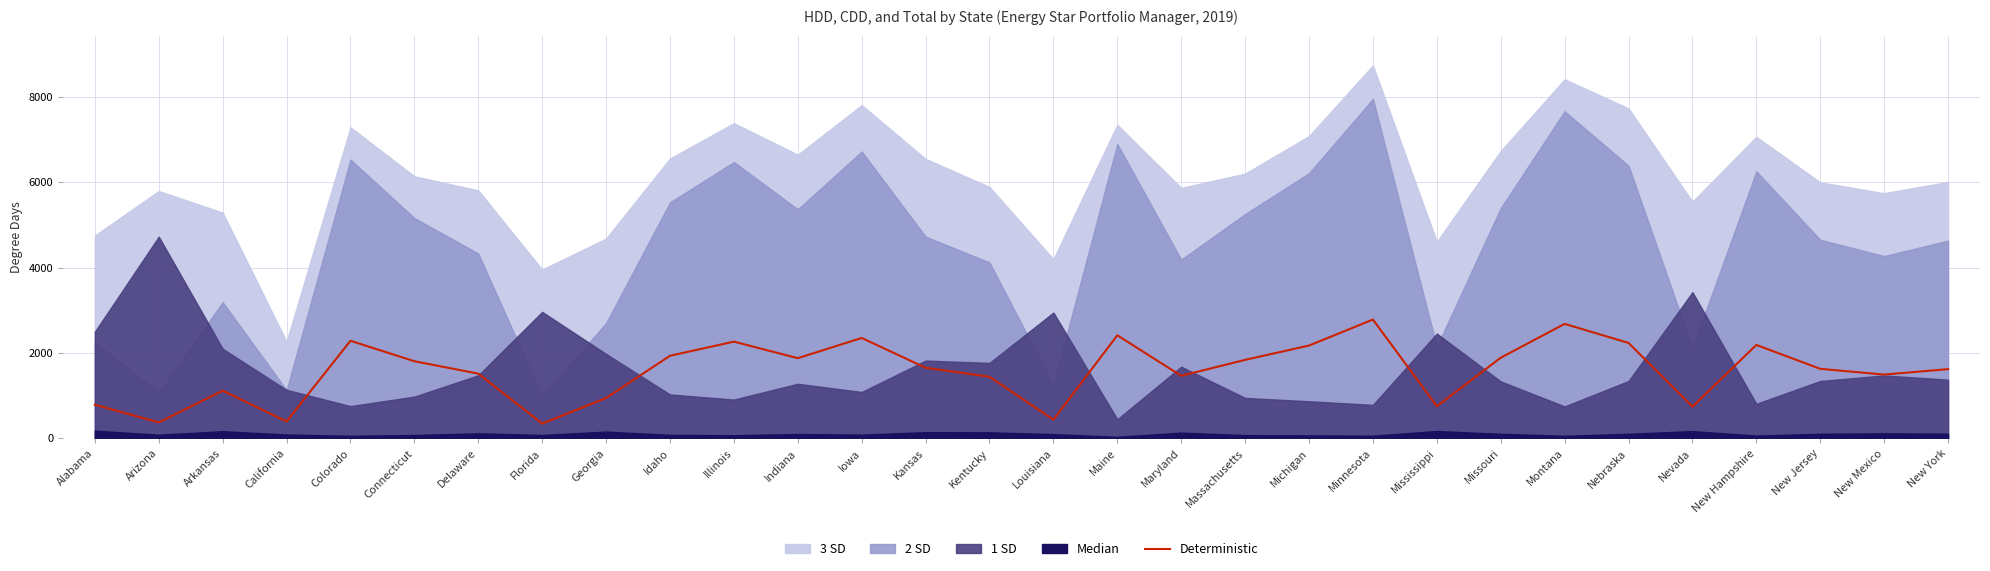

The Deterministic series shows 2285.5 at Colorado. True or false?

True